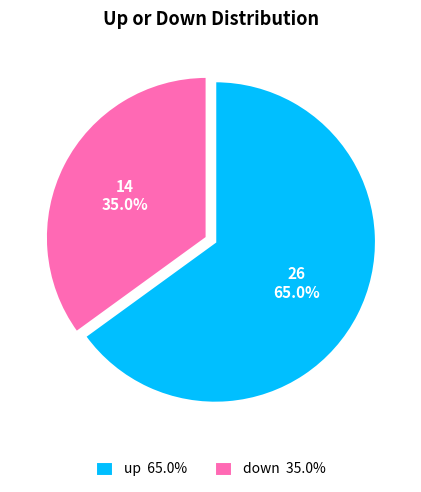

What percentage is the up slice, to the nearest percent?

65%